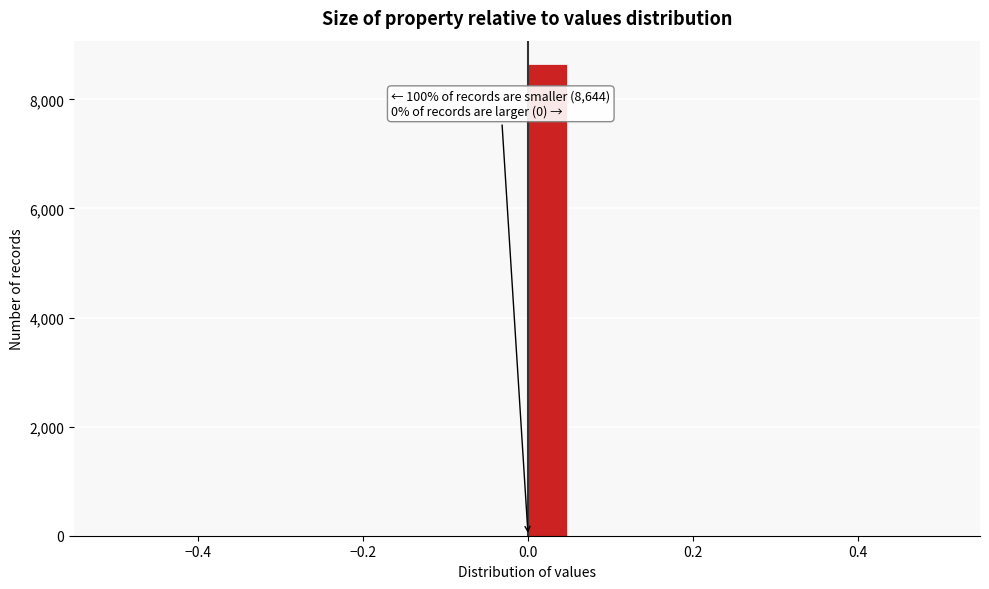

Around what value on the x-axis is the tallest bar? Give the approximate position of its centre, as read against the axis.

0.02